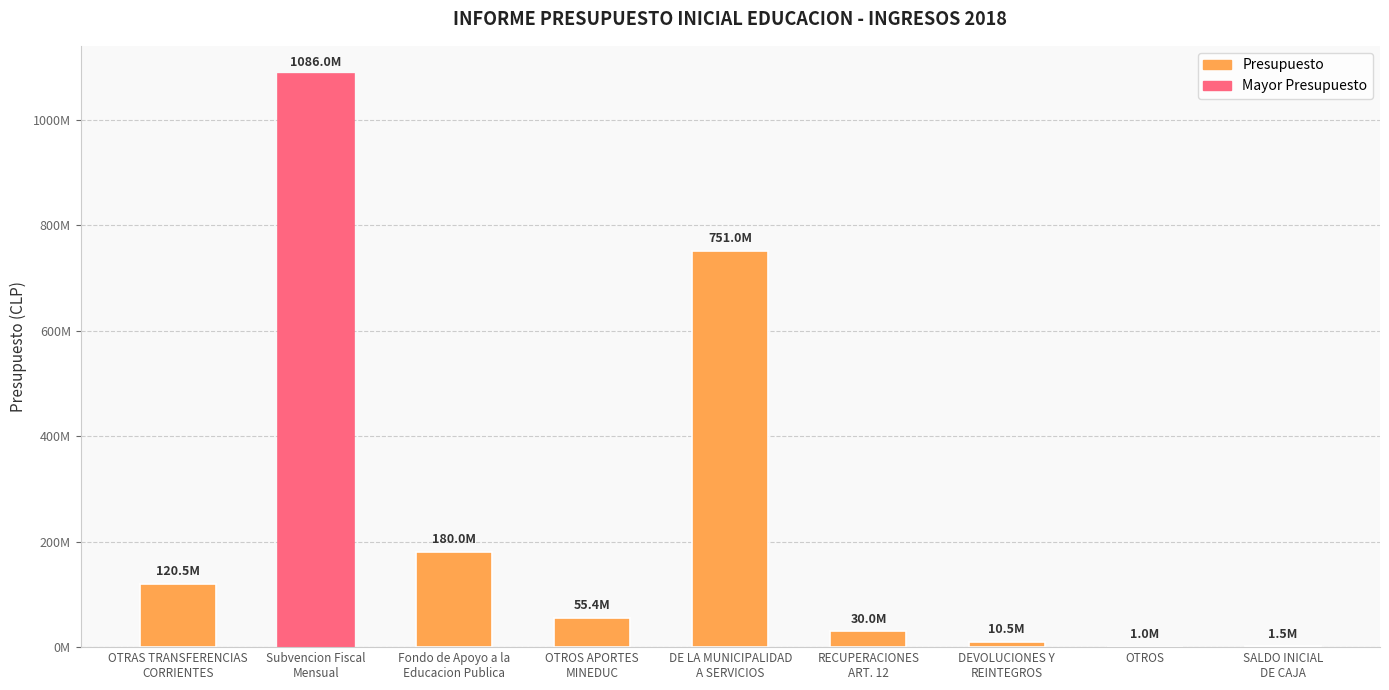

Rank the categories by value from highest to lowest.

Subvencion Fiscal
Mensual, DE LA MUNICIPALIDAD
A SERVICIOS, Fondo de Apoyo a la
Educacion Publica, OTRAS TRANSFERENCIAS
CORRIENTES, OTROS APORTES
MINEDUC, RECUPERACIONES
ART. 12, DEVOLUCIONES Y
REINTEGROS, SALDO INICIAL
DE CAJA, OTROS